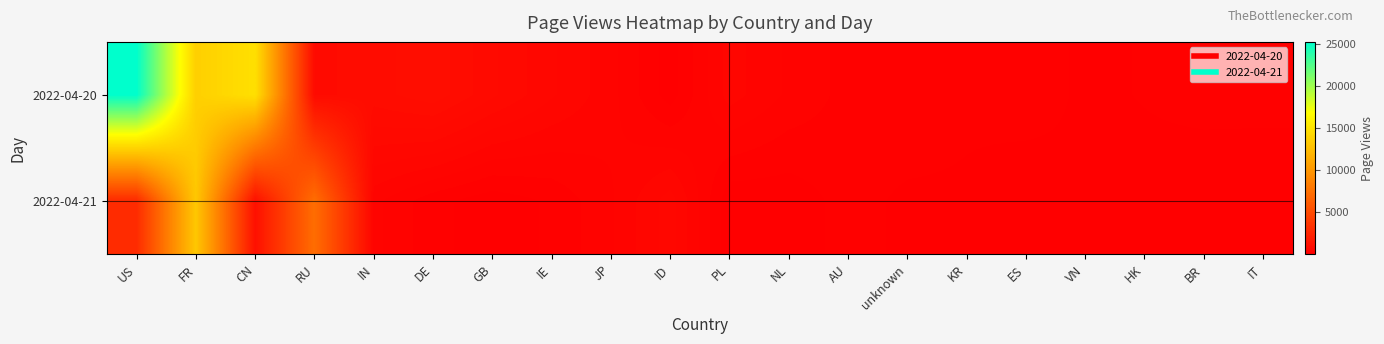

List the series in order of their peak value, highest first.

2022-04-20, 2022-04-21